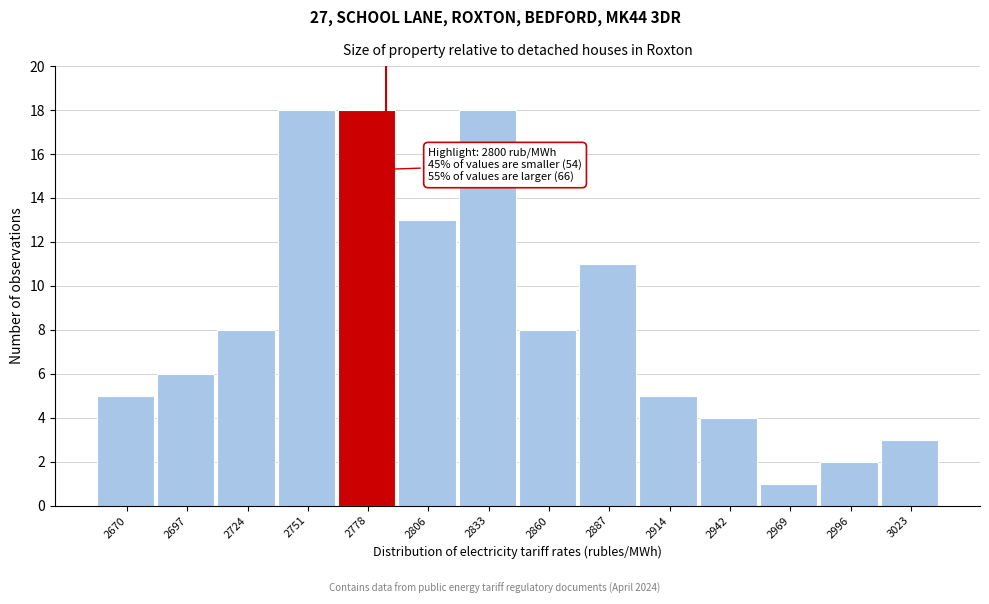

Reading right to left, extract all data points from this chart.

3	2	1	4	5	11	8	18	13	18	18	8	6	5